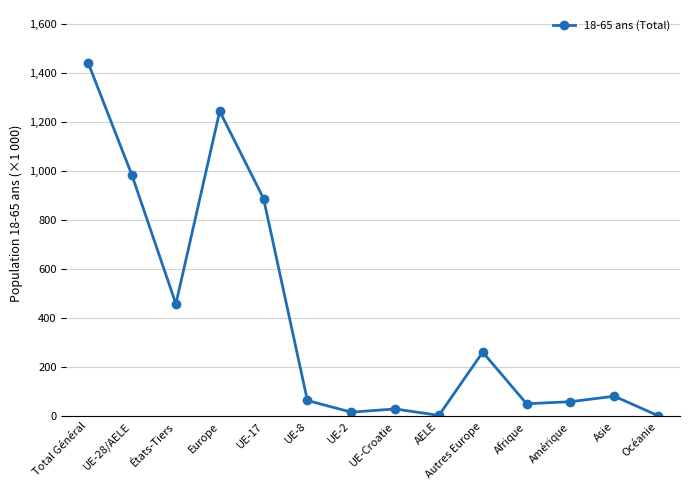

What is the value of the 1st point from the left?

1441.5